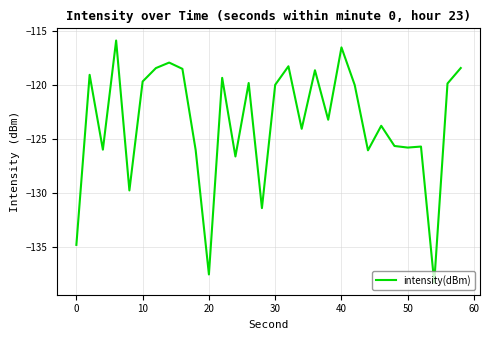

What is the minimum value shown in the chart?

-138.3